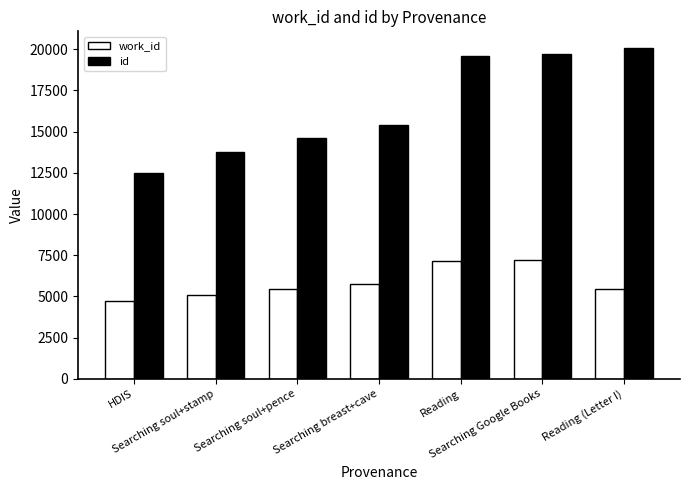

What position from the left is HDIS?

1